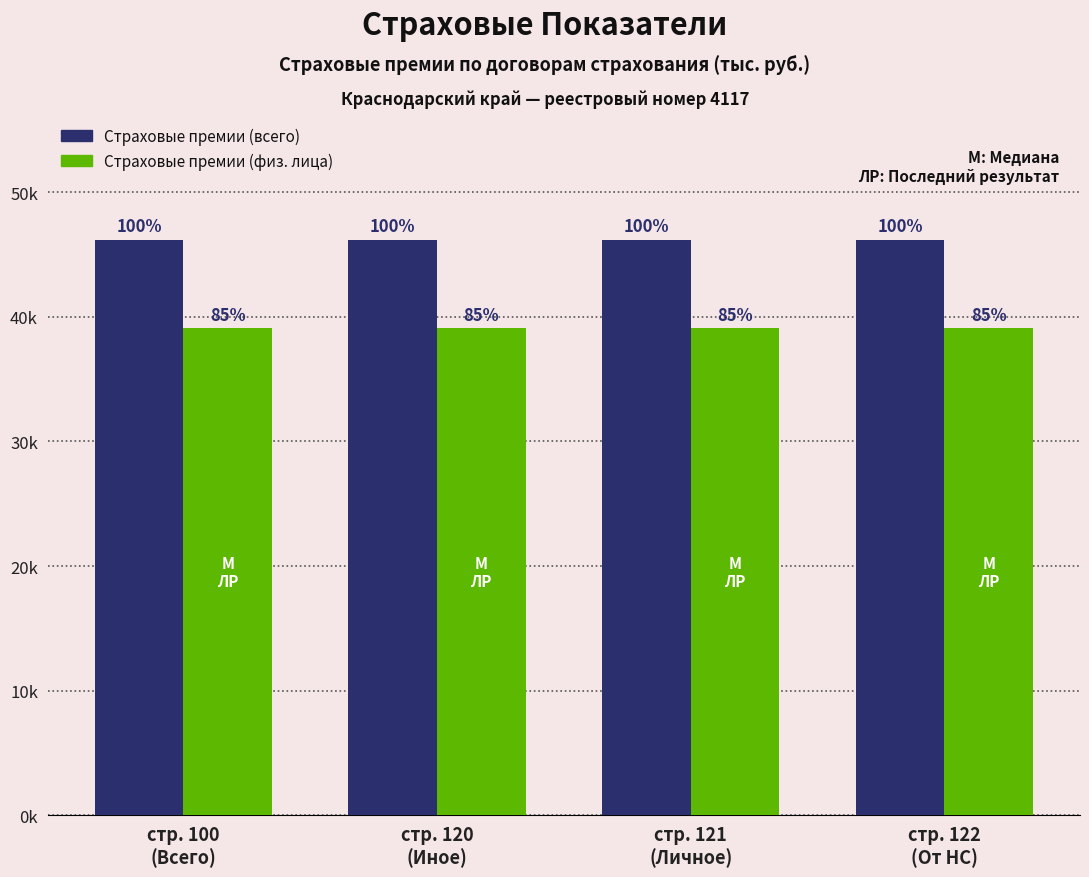

Rank the categories by Страховые премии (физ. лица) value from lowest to highest.

стр. 100
(Всего), стр. 120
(Иное), стр. 121
(Личное), стр. 122
(От НС)